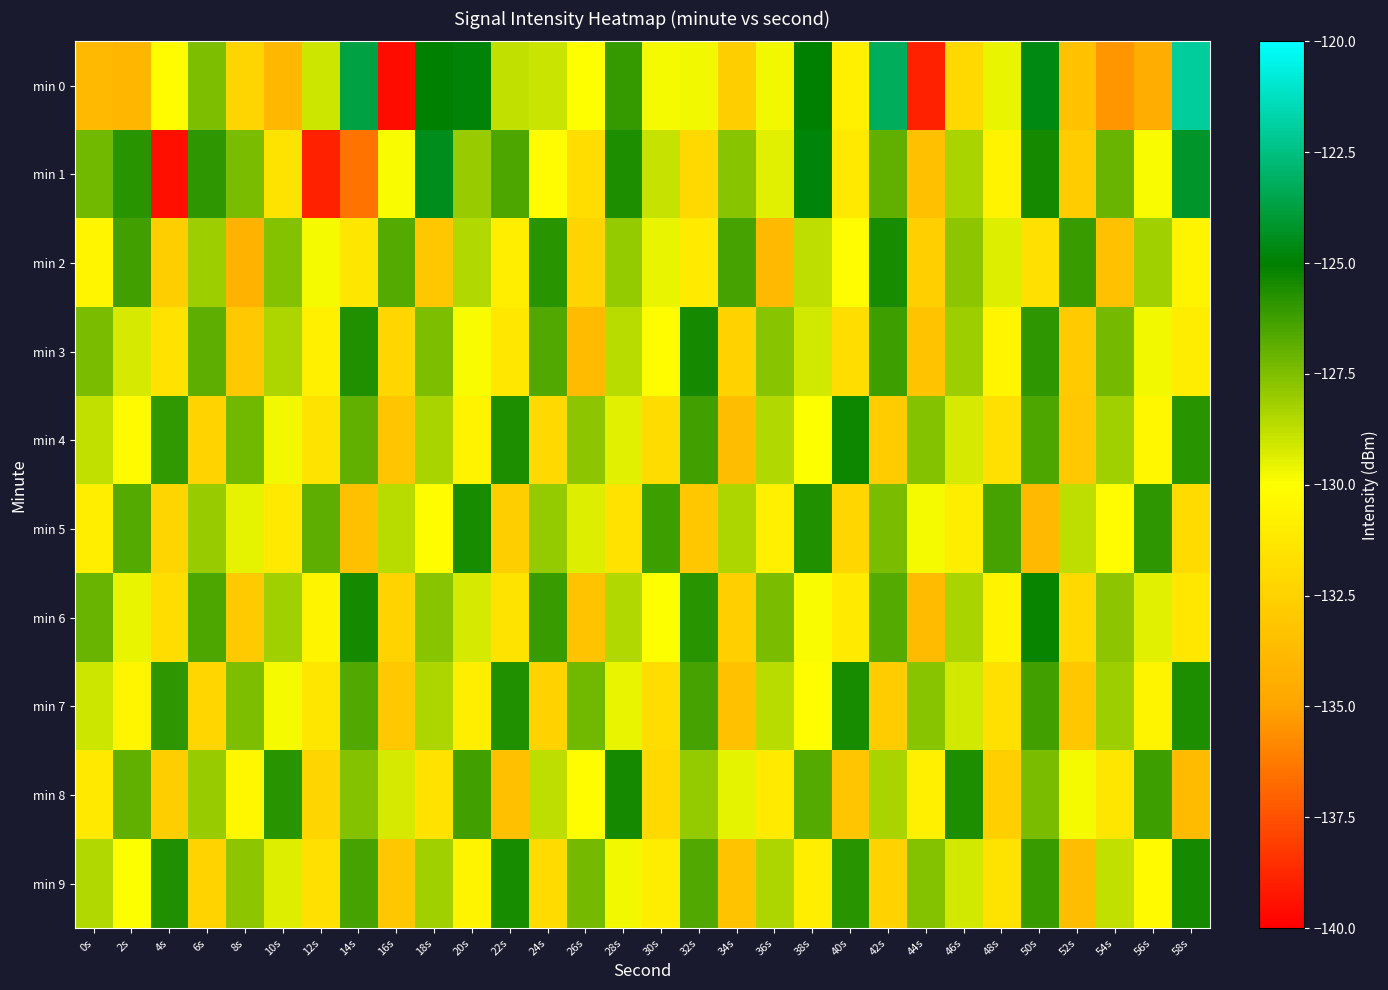

Reading right to left, transcribe all the data shown in this chart.

min 0: 58s=-122.0	56s=-134.5	54s=-135.4	52s=-133.4	50s=-124.7	48s=-129.6	46s=-132.0	44s=-138.9	42s=-123.2	40s=-130.8	38s=-125.0	36s=-129.7	34s=-132.7	32s=-129.7	30s=-129.8	28s=-126.0	26s=-130.0	24s=-129.0	22s=-128.8	20s=-124.9	18s=-125.0	16s=-139.6	14s=-123.7	12s=-129.0	10s=-133.9	8s=-132.3	6s=-127.5	4s=-130.1	2s=-134.0	0s=-133.8
min 1: 58s=-124.2	56s=-129.9	54s=-127.1	52s=-132.8	50s=-125.4	48s=-130.7	46s=-128.3	44s=-133.5	42s=-126.9	40s=-131.2	38s=-124.8	36s=-129.4	34s=-127.7	32s=-132.1	30s=-128.9	28s=-125.6	26s=-131.8	24s=-130.2	22s=-126.5	20s=-128.0	18s=-124.5	16s=-129.9	14s=-136.4	12s=-138.9	10s=-131.5	8s=-127.4	6s=-125.9	4s=-139.5	2s=-125.8	0s=-127.3
min 2: 58s=-130.6	56s=-128.2	54s=-133.4	52s=-126.1	50s=-131.7	48s=-129.3	46s=-127.8	44s=-132.6	42s=-125.5	40s=-130.2	38s=-128.7	36s=-133.8	34s=-126.4	32s=-131.1	30s=-129.6	28s=-127.9	26s=-132.3	24s=-125.8	22s=-130.9	20s=-128.5	18s=-133.1	16s=-126.7	14s=-131.4	12s=-129.8	10s=-127.6	8s=-134.2	6s=-128.1	4s=-132.7	2s=-126.3	0s=-130.5
min 3: 58s=-131.0	56s=-129.7	54s=-127.3	52s=-132.9	50s=-125.9	48s=-130.5	46s=-128.1	44s=-133.3	42s=-126.2	40s=-131.8	38s=-129.1	36s=-127.7	34s=-132.5	32s=-125.4	30s=-130.1	28s=-128.6	26s=-133.7	24s=-126.6	22s=-131.3	20s=-129.9	18s=-127.5	16s=-132.2	14s=-125.7	12s=-130.8	10s=-128.4	8s=-133.0	6s=-126.8	4s=-131.6	2s=-129.2	0s=-127.4
min 4: 58s=-125.8	56s=-130.4	54s=-128.2	52s=-133.0	50s=-126.5	48s=-131.7	46s=-129.2	44s=-127.6	42s=-132.8	40s=-125.3	38s=-130.0	36s=-128.5	34s=-133.6	32s=-126.3	30s=-131.9	28s=-129.4	26s=-127.8	24s=-132.1	22s=-125.6	20s=-130.7	18s=-128.3	16s=-133.2	14s=-126.9	12s=-131.5	10s=-129.7	8s=-127.2	6s=-132.4	4s=-126.0	2s=-130.3	0s=-128.8
min 5: 58s=-132.0	56s=-125.9	54s=-130.2	52s=-128.7	50s=-133.8	48s=-126.4	46s=-131.0	44s=-129.8	42s=-127.4	40s=-132.2	38s=-125.7	36s=-130.8	34s=-128.4	32s=-133.1	30s=-126.2	28s=-131.6	26s=-129.3	24s=-127.9	22s=-132.7	20s=-125.5	18s=-130.1	16s=-128.6	14s=-133.5	12s=-126.8	10s=-131.2	8s=-129.5	6s=-128.0	4s=-132.3	2s=-126.7	0s=-130.9
min 6: 58s=-131.3	56s=-129.4	54s=-127.8	52s=-132.1	50s=-125.2	48s=-130.7	46s=-128.3	44s=-133.7	42s=-126.7	40s=-131.1	38s=-129.9	36s=-127.4	34s=-132.6	32s=-125.8	30s=-130.0	28s=-128.5	26s=-133.3	24s=-126.1	22s=-131.5	20s=-129.2	18s=-127.7	16s=-132.4	14s=-125.4	12s=-130.6	10s=-128.2	8s=-132.9	6s=-126.5	4s=-131.8	2s=-129.6	0s=-127.1
min 7: 58s=-125.6	56s=-130.6	54s=-128.1	52s=-133.1	50s=-126.3	48s=-131.7	46s=-129.1	44s=-127.7	42s=-132.8	40s=-125.5	38s=-130.2	36s=-128.6	34s=-133.4	32s=-126.4	30s=-131.8	28s=-129.6	26s=-127.2	24s=-132.5	22s=-125.7	20s=-130.9	18s=-128.4	16s=-133.0	14s=-126.6	12s=-131.4	10s=-129.8	8s=-127.5	6s=-132.2	4s=-125.9	2s=-130.5	0s=-129.0
min 8: 58s=-133.7	56s=-126.2	54s=-131.4	52s=-129.8	50s=-127.4	48s=-132.6	46s=-125.6	44s=-130.8	42s=-128.3	40s=-133.2	38s=-126.7	36s=-131.1	34s=-129.5	32s=-127.9	30s=-132.1	28s=-125.4	26s=-130.1	24s=-128.7	22s=-133.5	20s=-126.3	18s=-131.6	16s=-129.2	14s=-127.6	12s=-132.3	10s=-125.8	8s=-130.4	6s=-128.0	4s=-132.7	2s=-126.9	0s=-131.2
min 9: 58s=-125.4	56s=-130.3	54s=-128.8	52s=-133.6	50s=-126.1	48s=-131.5	46s=-129.1	44s=-127.6	42s=-132.5	40s=-125.8	38s=-130.9	36s=-128.4	34s=-133.3	32s=-126.6	30s=-131.0	28s=-129.7	26s=-127.3	24s=-132.0	22s=-125.5	20s=-130.6	18s=-128.2	16s=-133.1	14s=-126.4	12s=-131.7	10s=-129.3	8s=-127.8	6s=-132.4	4s=-125.7	2s=-130.0	0s=-128.5